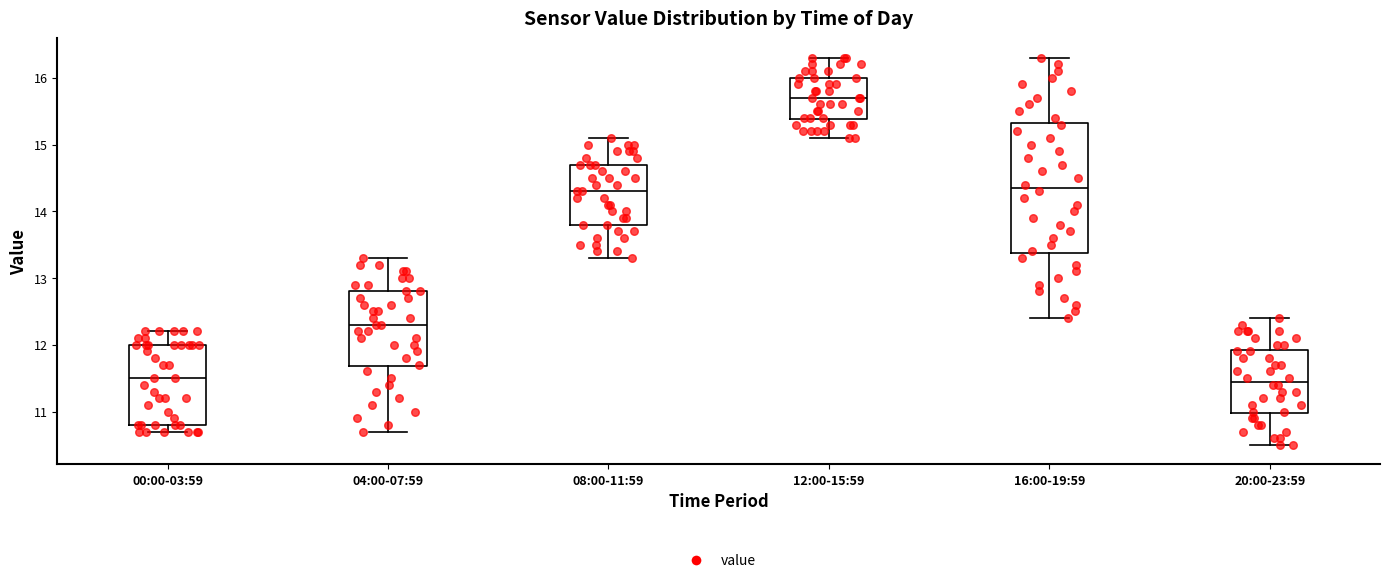

Reading left to right, transcribe this box plot: for each box, give where its median line is, the range the box spans, and where its two whiskers end, as read against the y-axis. The values are not printed on the chart, so give them approximately, as read against the axis.

00:00-03:59: median 11.5, box 10.8 to 12.0, whiskers 10.7 to 12.2
04:00-07:59: median 12.3, box 11.7 to 12.8, whiskers 10.7 to 13.3
08:00-11:59: median 14.3, box 13.8 to 14.7, whiskers 13.3 to 15.1
12:00-15:59: median 15.7, box 15.4 to 16.0, whiskers 15.1 to 16.3
16:00-19:59: median 14.4, box 13.4 to 15.3, whiskers 12.4 to 16.3
20:00-23:59: median 11.5, box 11.0 to 11.9, whiskers 10.5 to 12.4